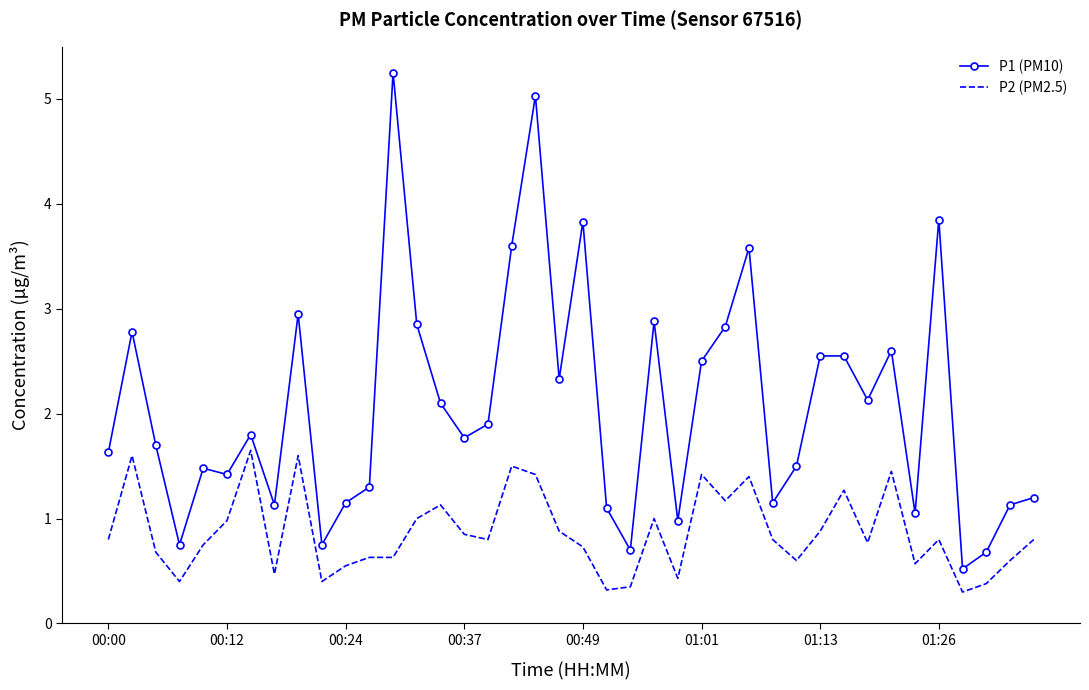

What is the difference between the maximum and minimum values in the P1 (PM10) series?

4.7